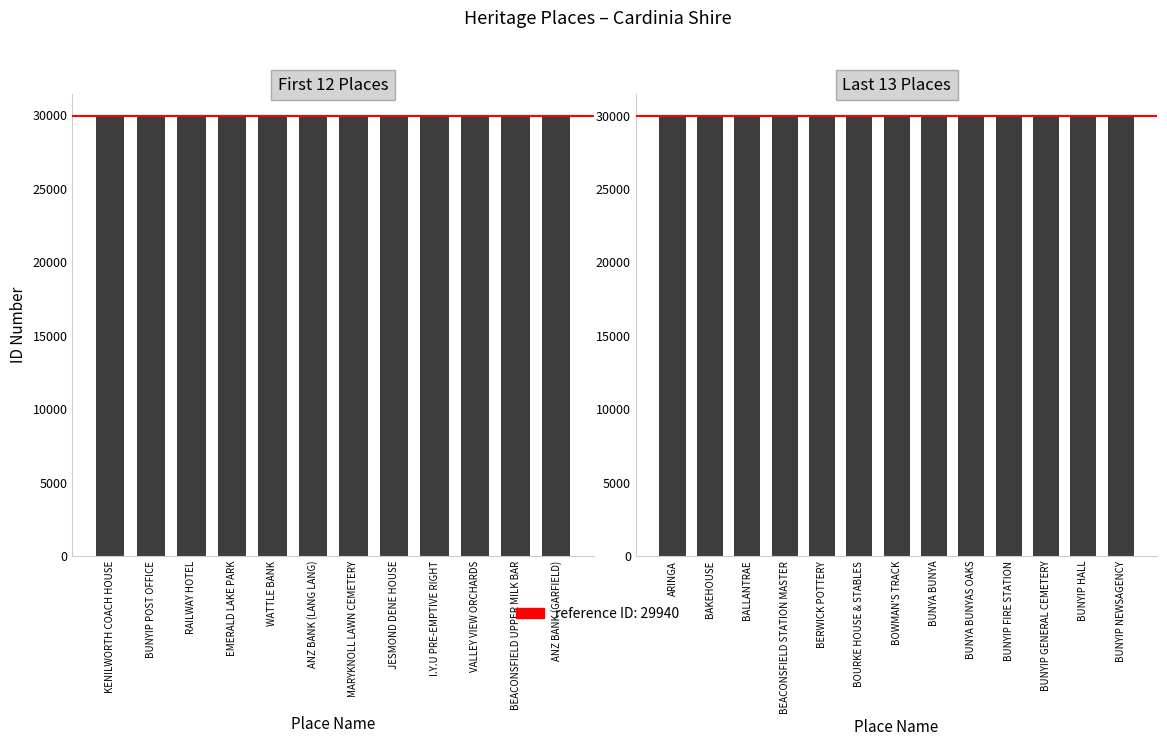

At which label does the data first exceed 29964?

BUNYA BUNYA